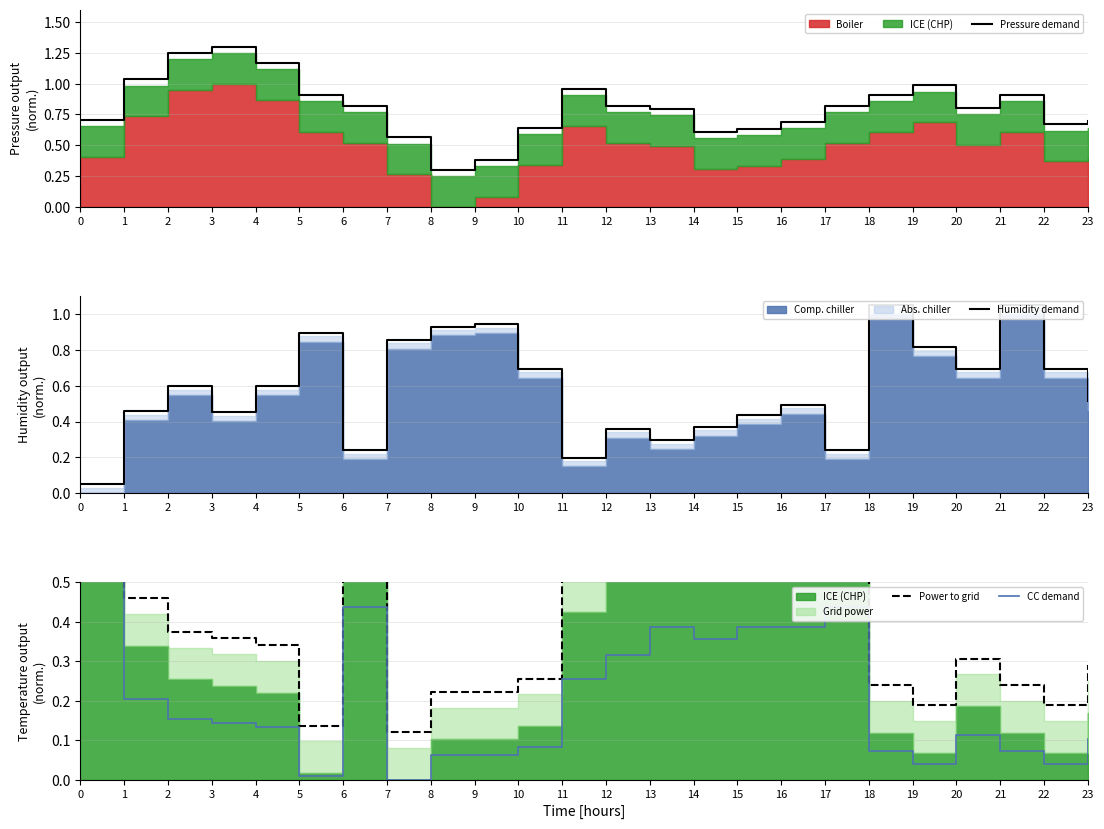

Rank the series at 16 from highest to lowest value.

Power to grid, Pressure demand, Humidity demand, CC demand